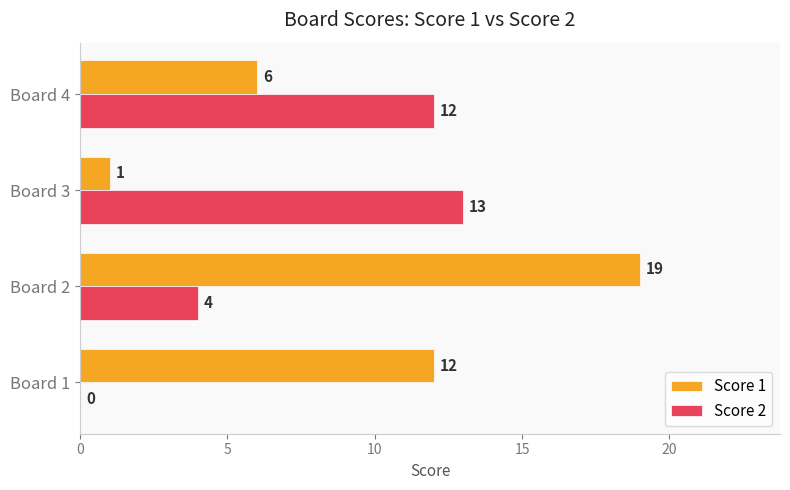

Which series has the largest total across all categories?

Score 1